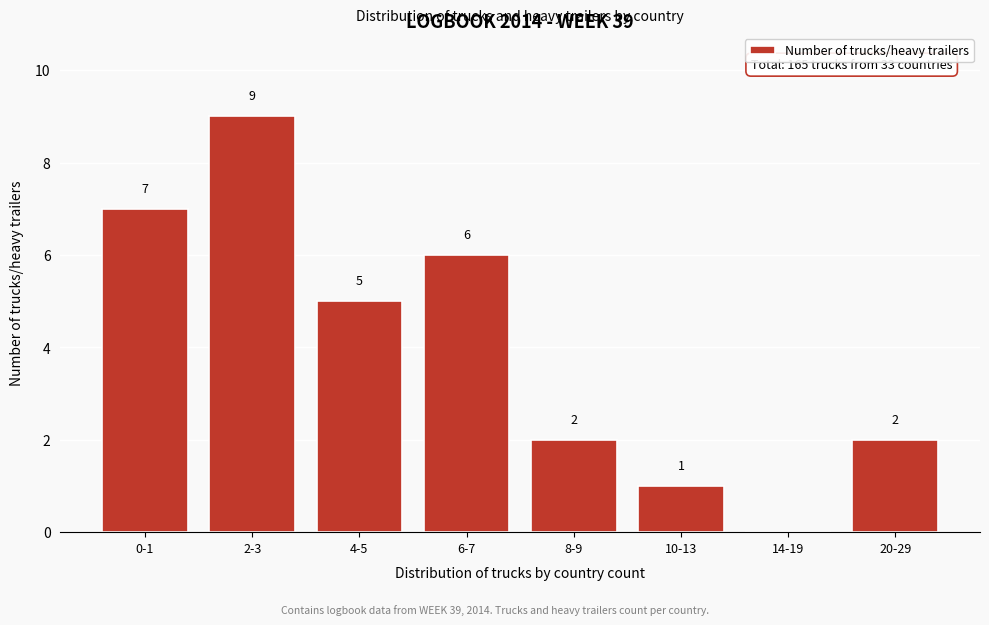

Reading right to left, transcribe all the data shown in this chart.

20-29=2	14-19=0	10-13=1	8-9=2	6-7=6	4-5=5	2-3=9	0-1=7